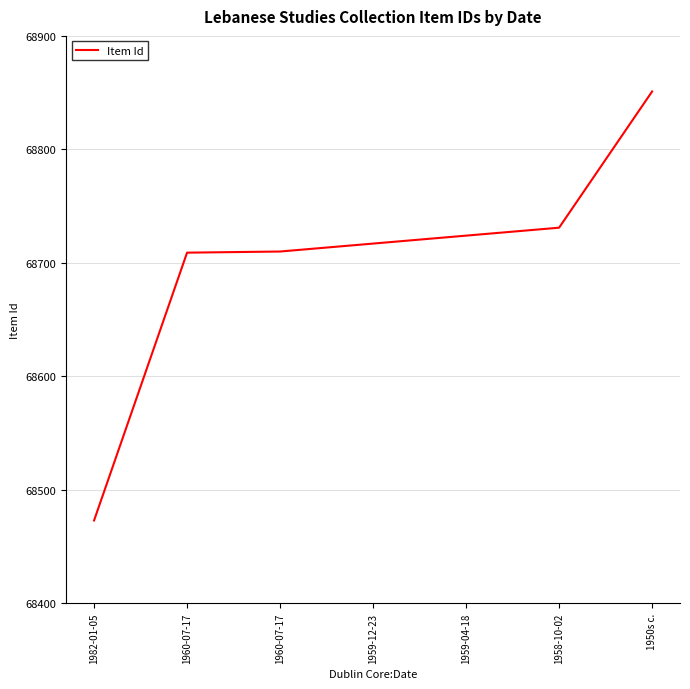

What is the value of the 4th point from the left?

68717